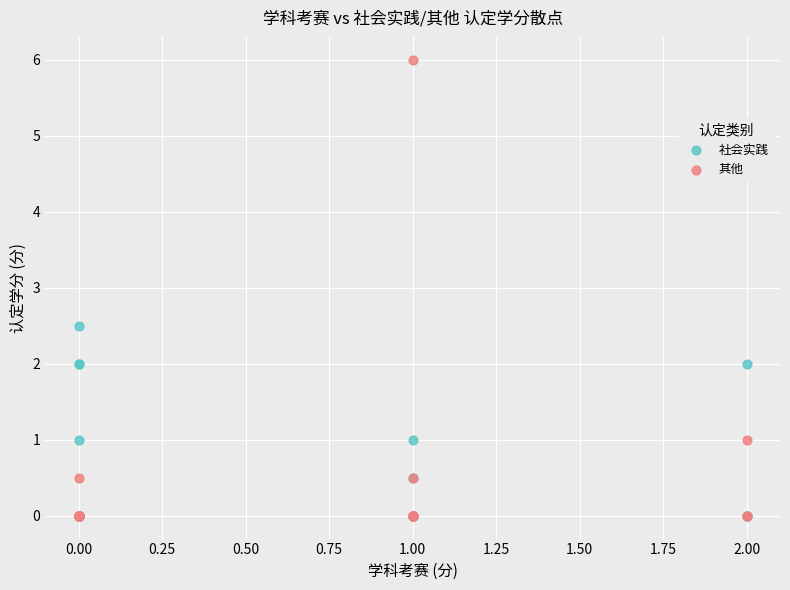

In the 其他 series, what Y value is closest to 3?

1.0